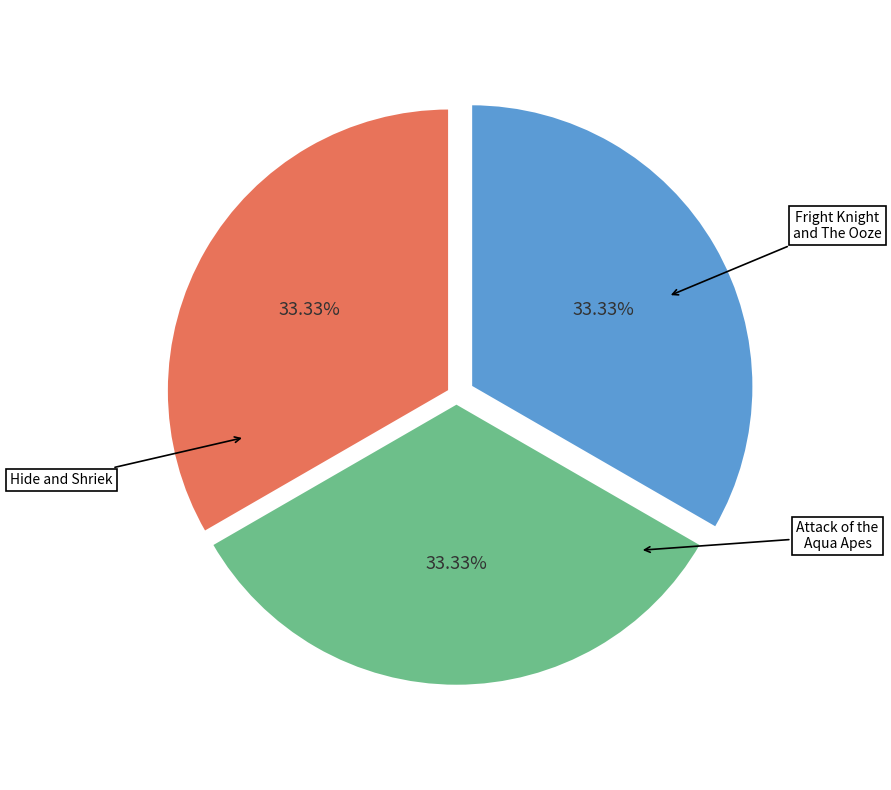

Which has a higher value, Hide and Shriek or Fright Knight and The Ooze?

Fright Knight and The Ooze